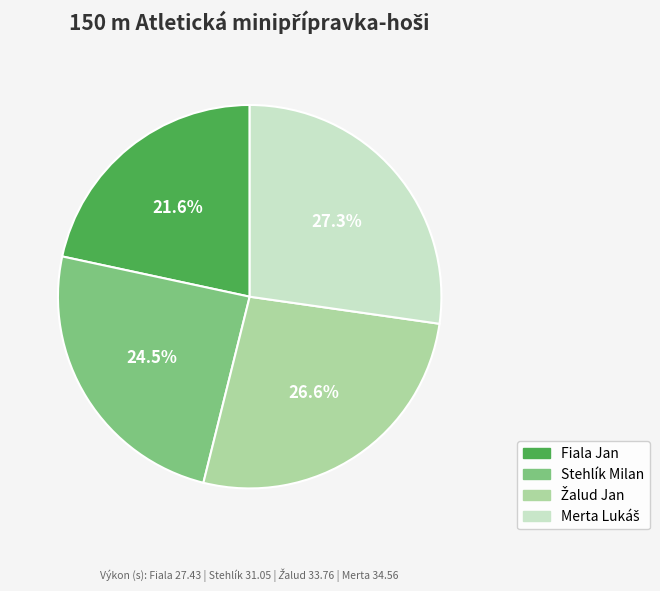

Which has a higher value, Fiala Jan or Stehlík Milan?

Stehlík Milan